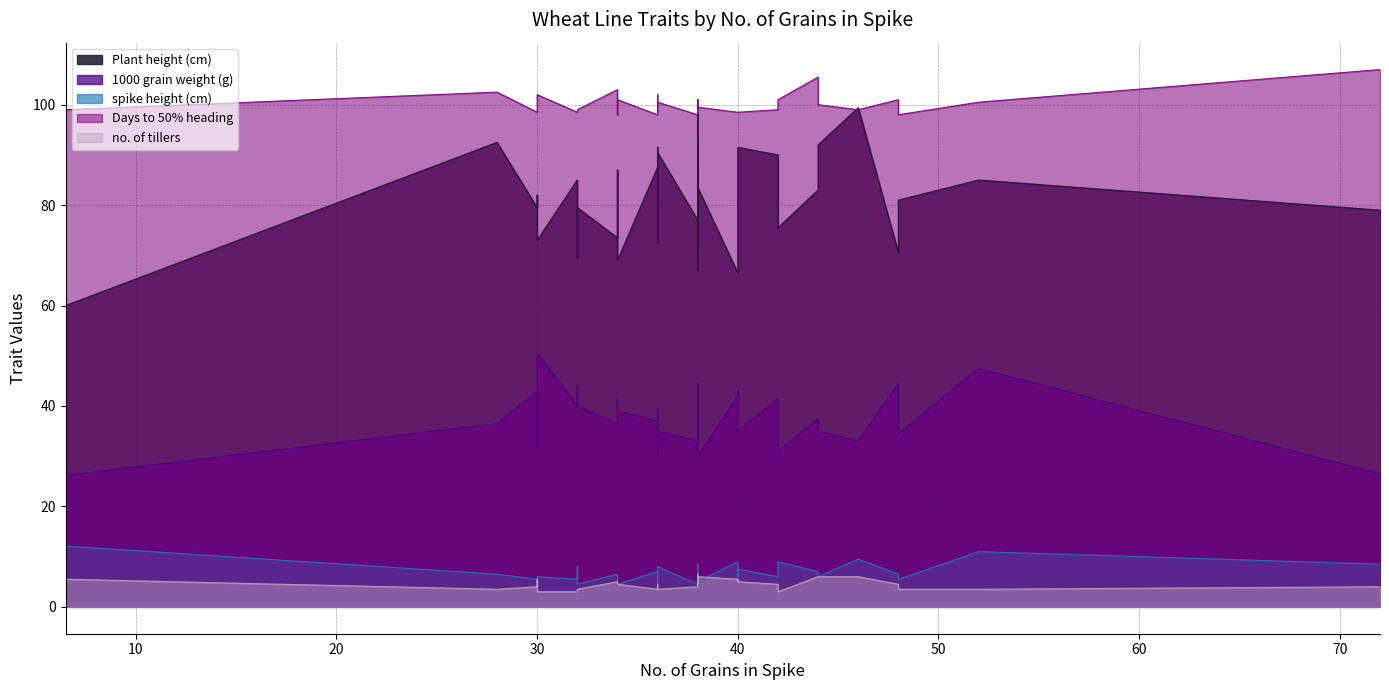

What are all the series names shown in the legend?

Plant height (cm), 1000 grain weight (g), spike height (cm), Days to 50% heading, no. of tillers